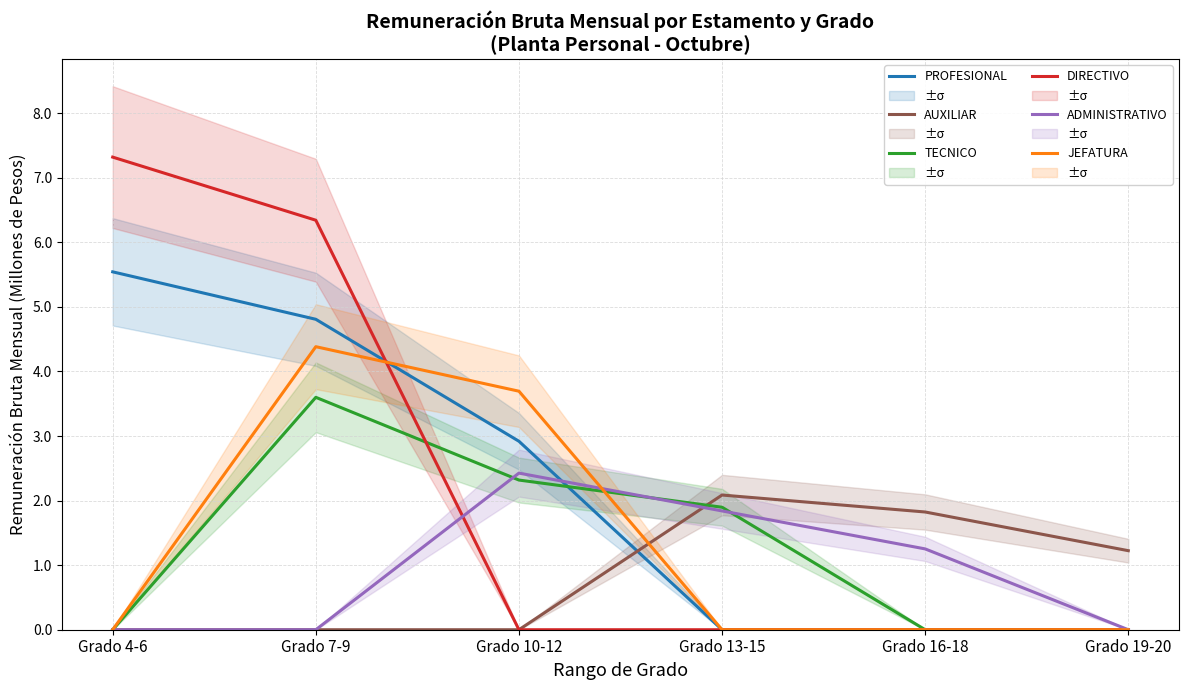

What are all the series names shown in the legend?

PROFESIONAL, AUXILIAR, TECNICO, DIRECTIVO, ADMINISTRATIVO, JEFATURA